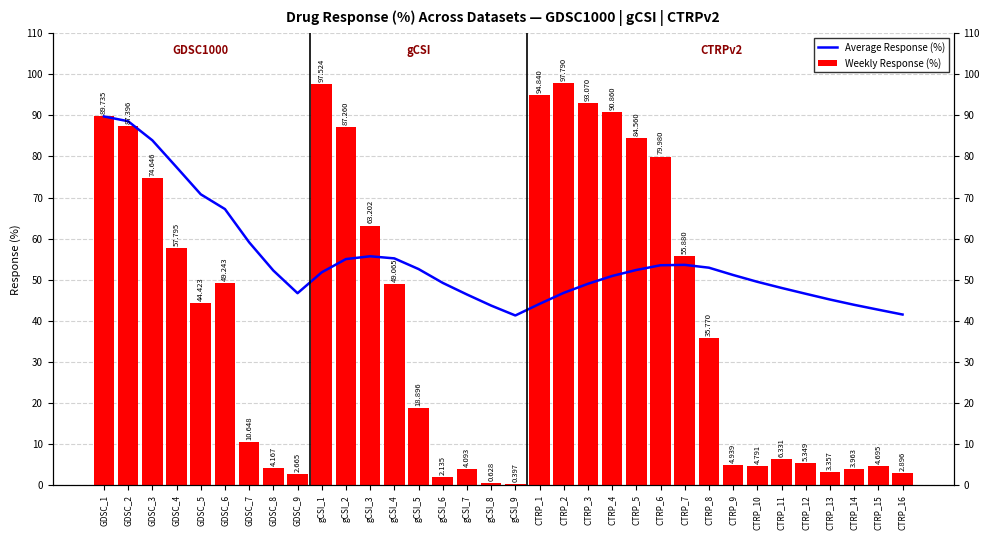

True or false: Weekly Response (%) has a value of 25.2 at CTRP_6.

False